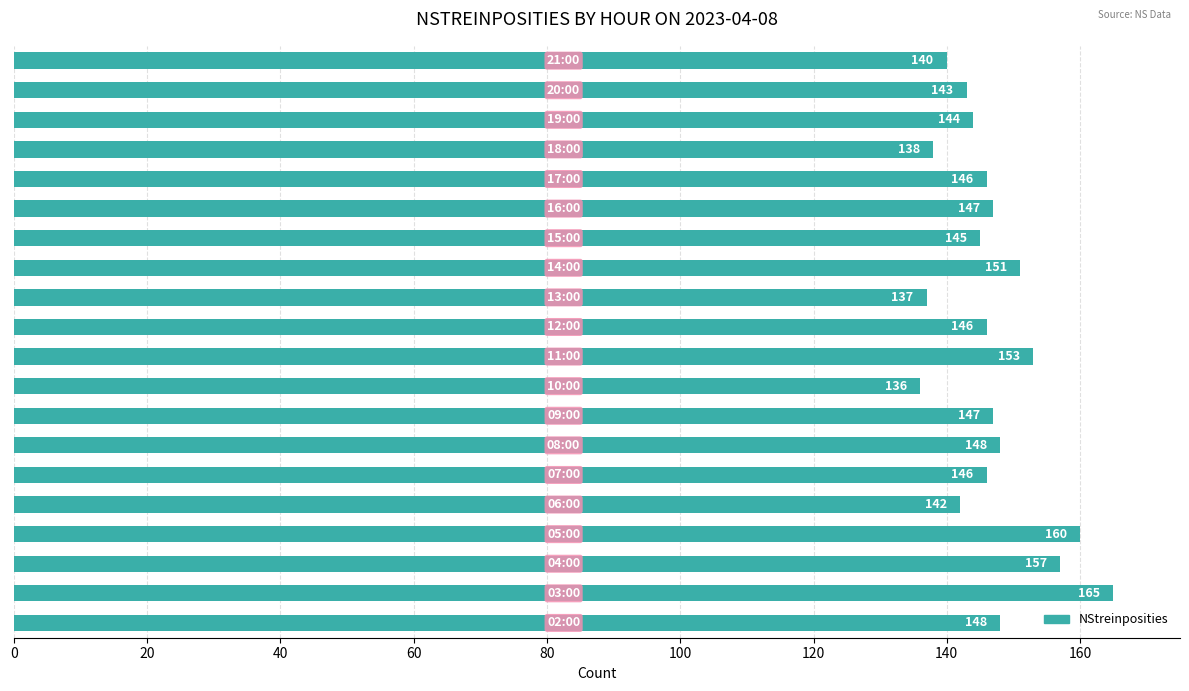

What is the smallest value displayed?

136